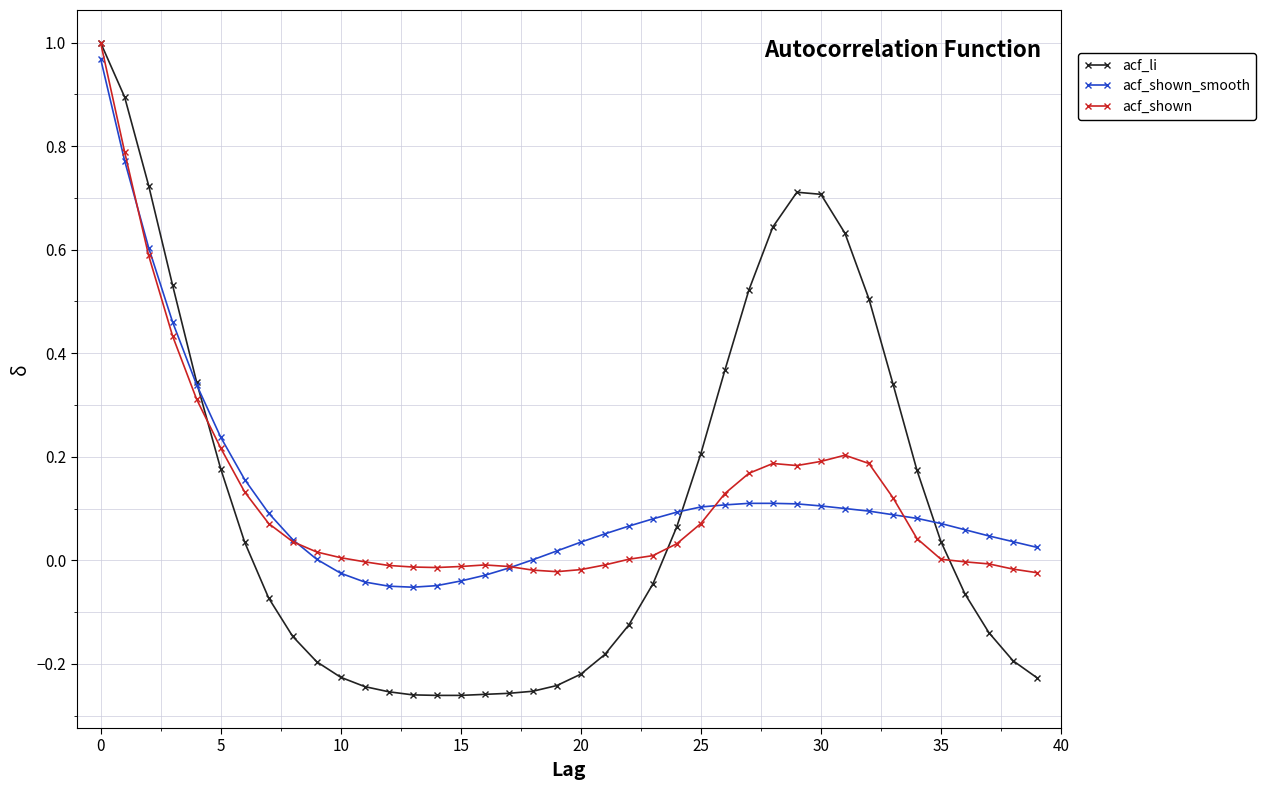

Which series has the largest range (max minus min)?

acf_li